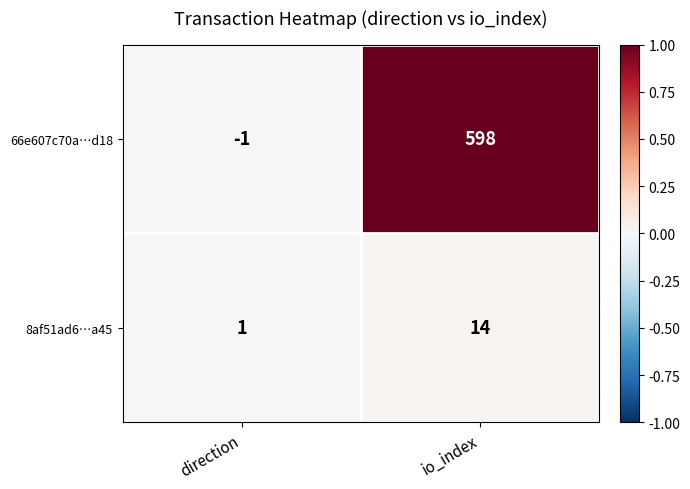

What is the difference between the highest and lowest values at io_index?

584